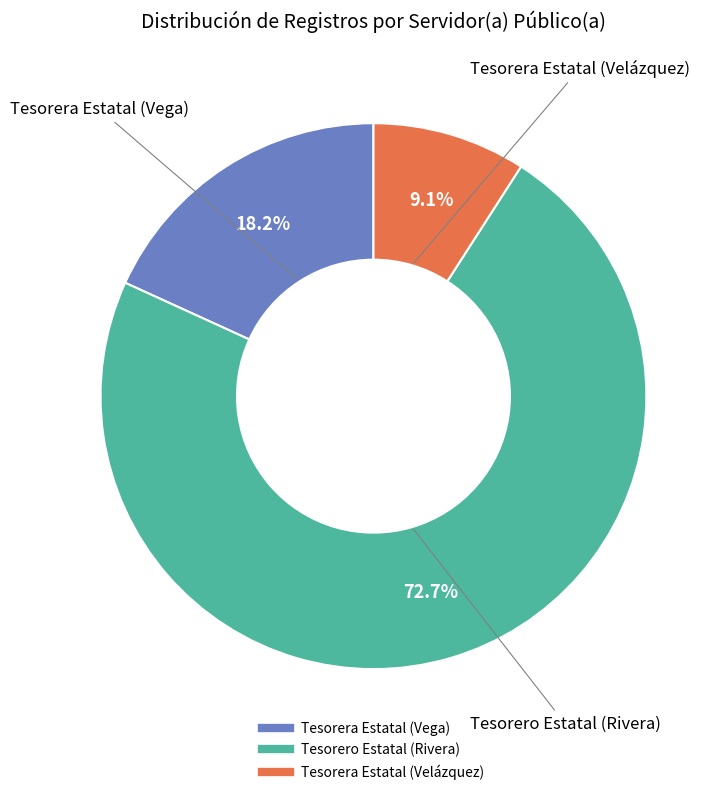

True or false: Tesorera Estatal (Vega) accounts for 6% of the total.

False